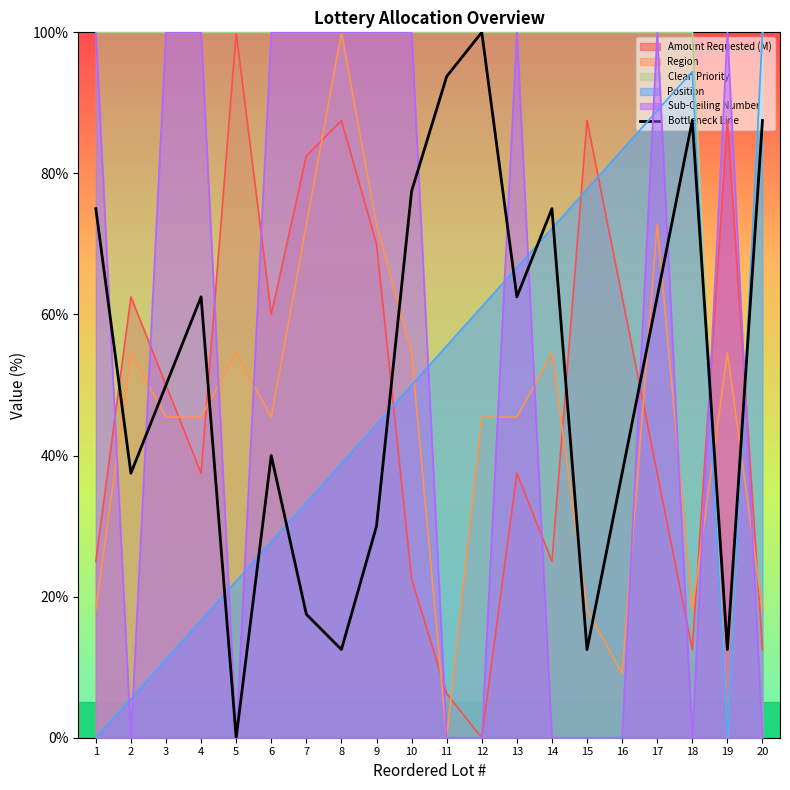

How many points are higher than both their immediate neighbors (excluding endpoints)?

5